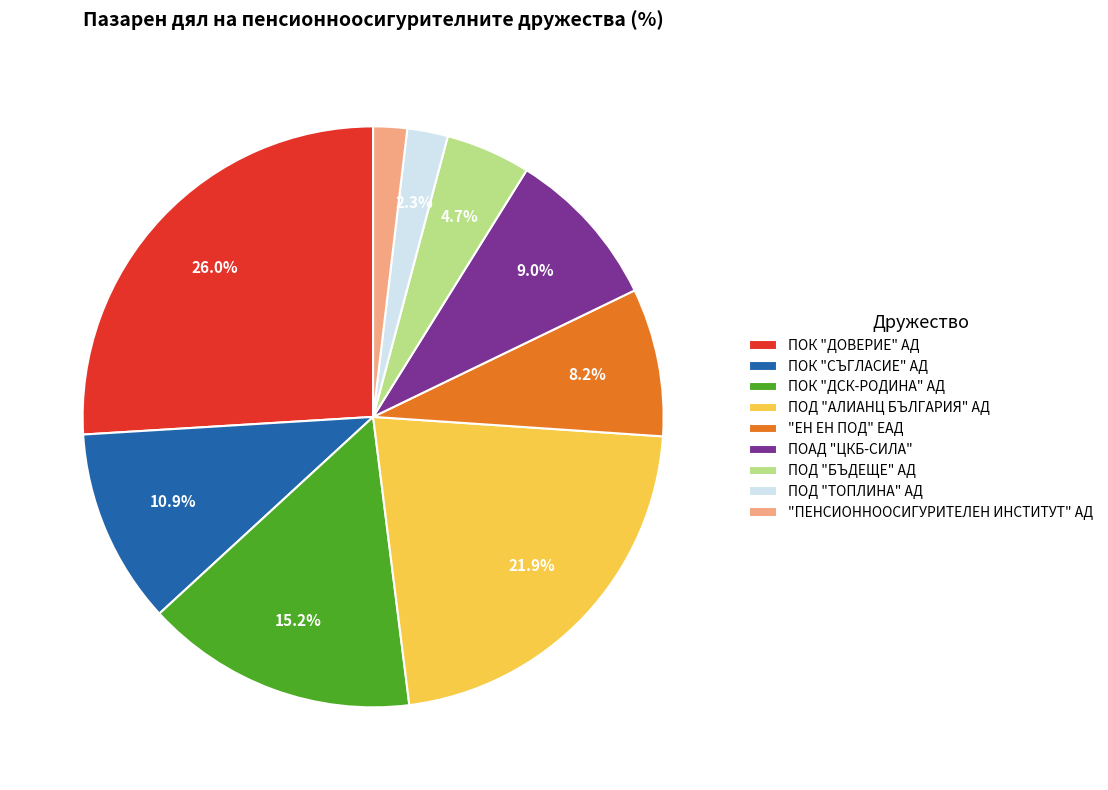

Does any single category account for the majority?

No